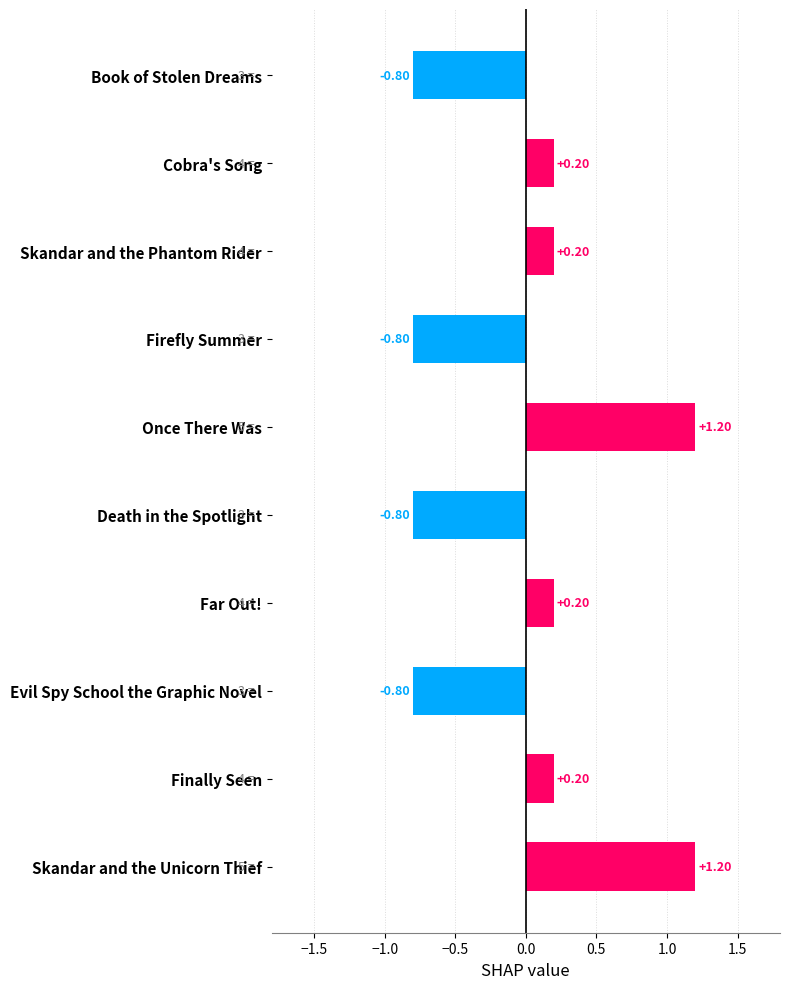

What is the change in value from Far Out! to Skandar and the Unicorn Thief?

+1.0